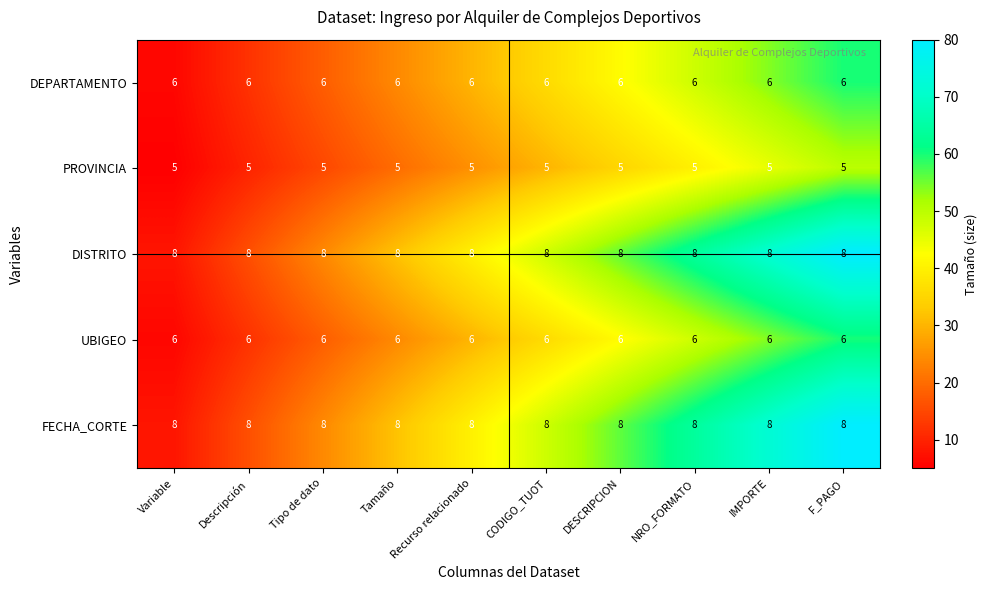

The value of UBIGEO at Variable is 6. True or false?

True